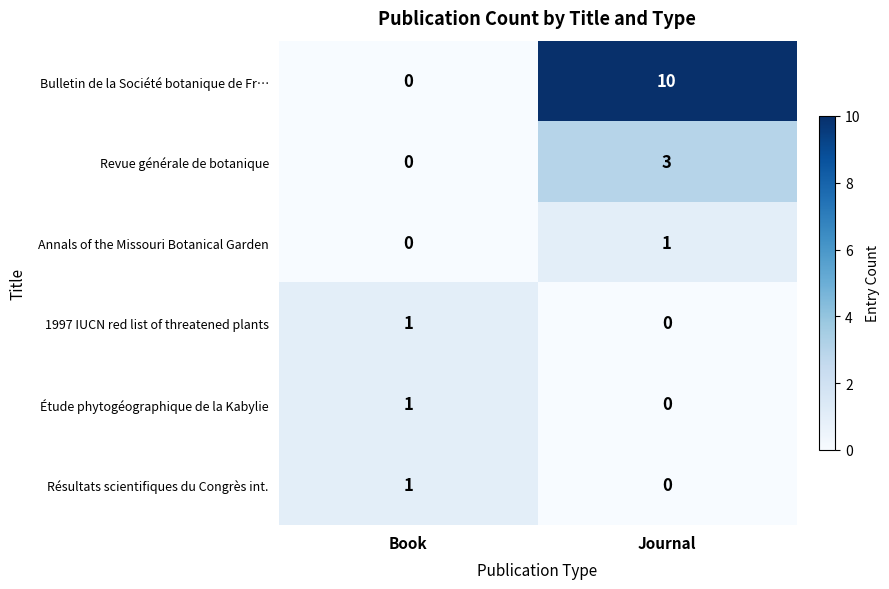

List the labels in order of Étude phytogéographique de la Kabylie value, largest first.

Book, Journal